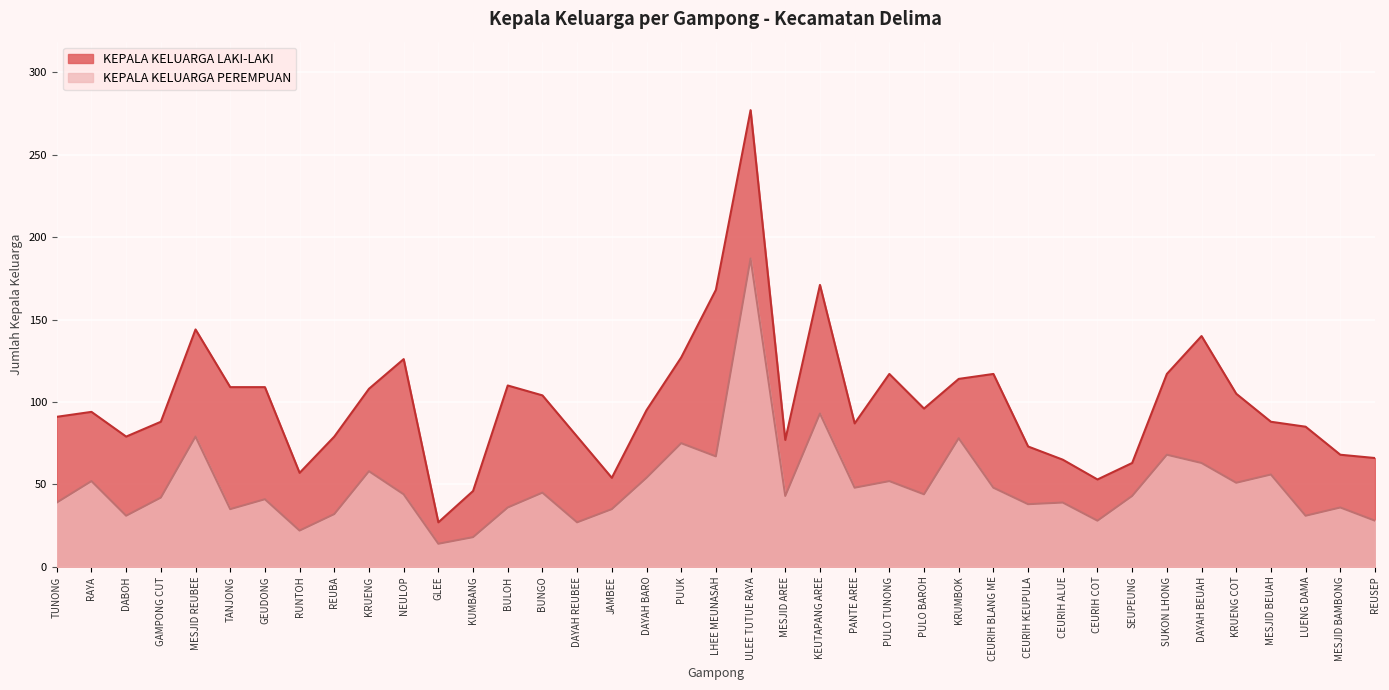

What is the value of the KEPALA KELUARGA PEREMPUAN point at the 25th from the left?

52